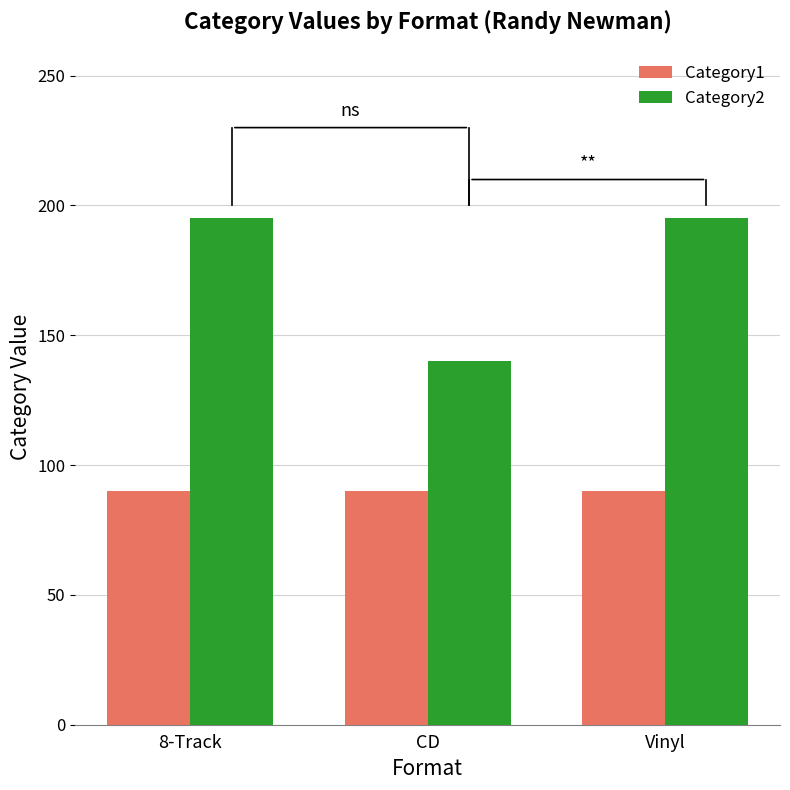

What are all the series names shown in the legend?

Category1, Category2